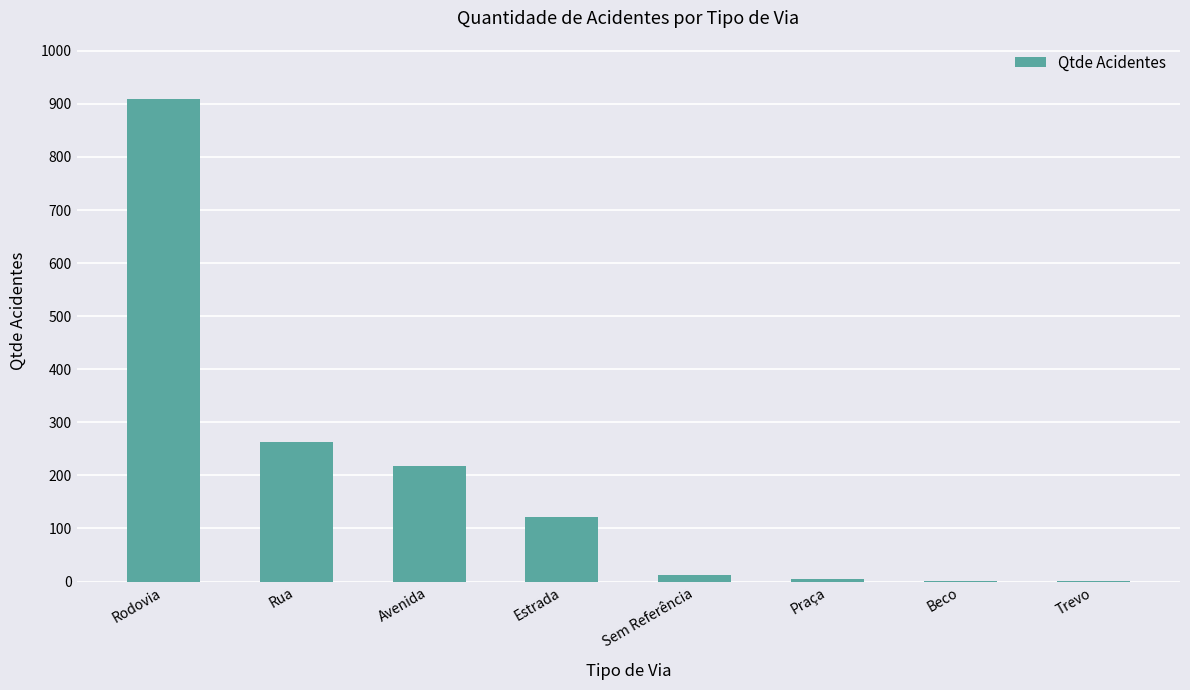

What is the difference between the values at Rodovia and Trevo?

909